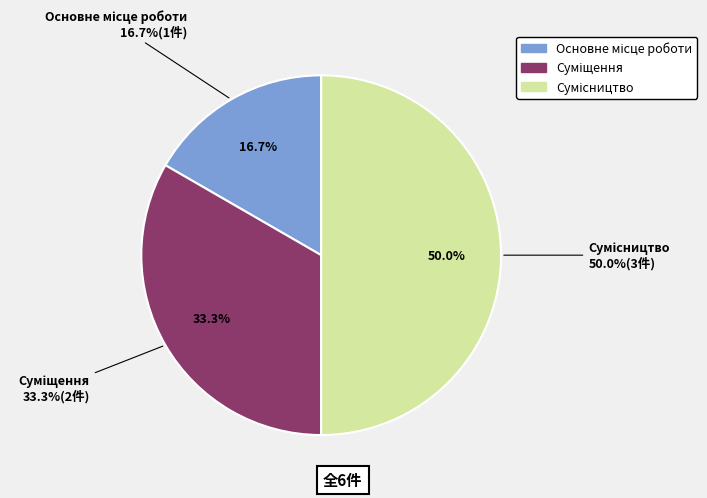

Is the sum of Суміщення and Сумісництво greater than half?

Yes